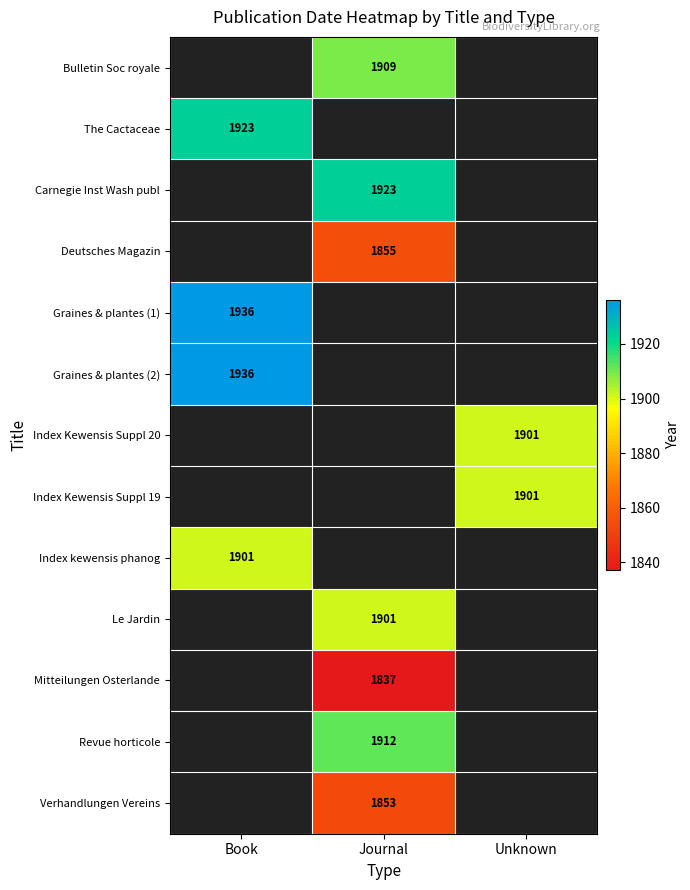

Is it true that Index Kewensis Suppl 19 equals 901 at Unknown?

False